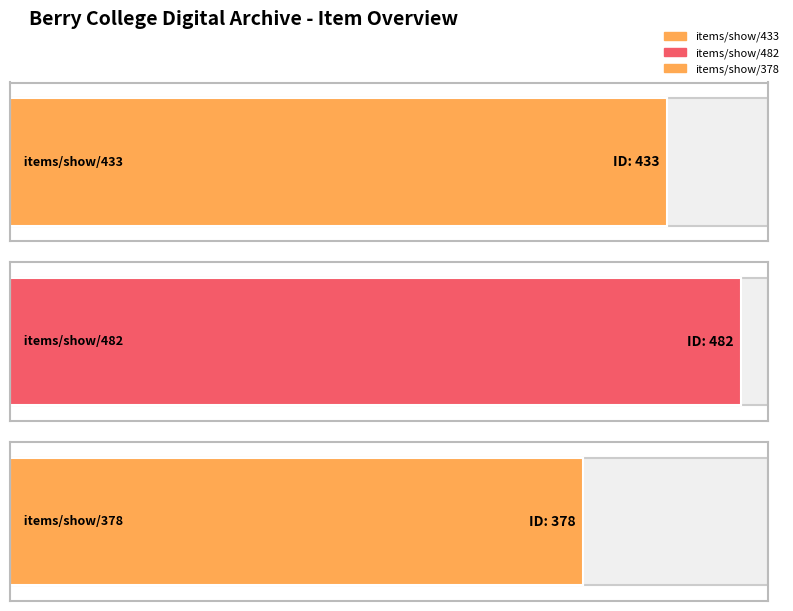

Is it true that the value at items/show/482 is 229?

False